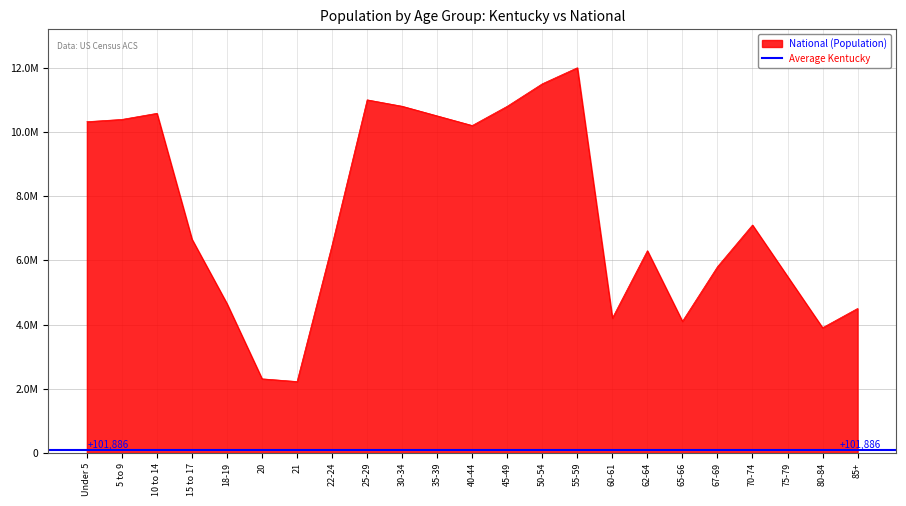

How many data points does each series have?

23